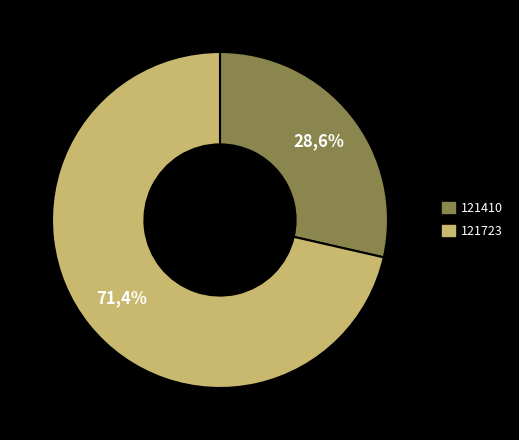

Combined, do 121410 and 121723 account for over 50%?

Yes